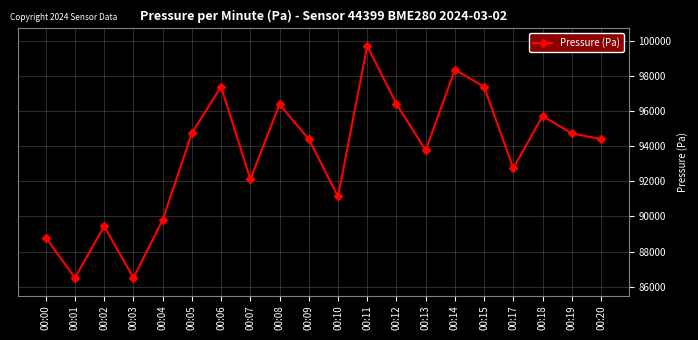

Is this an area chart (filled region under the line)?

No